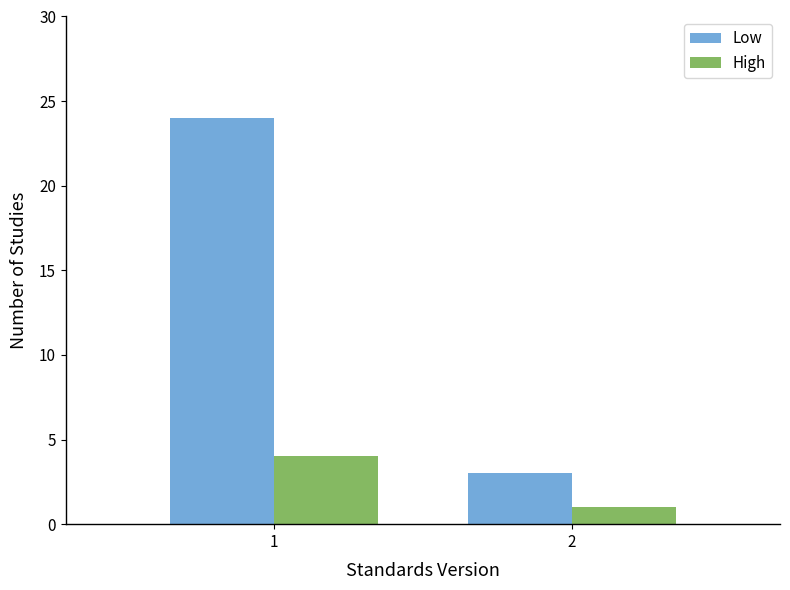

Reading left to right, what are all the values shown in this chart?

Low: 1=24	2=3
High: 1=4	2=1